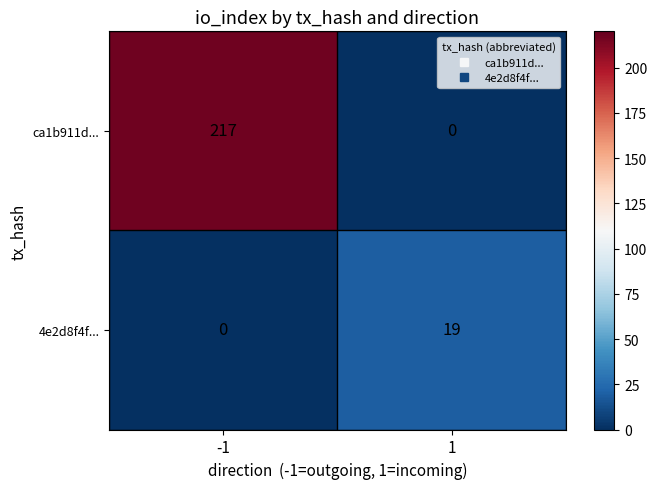

At which category does the chart reach its peak across all series?

-1